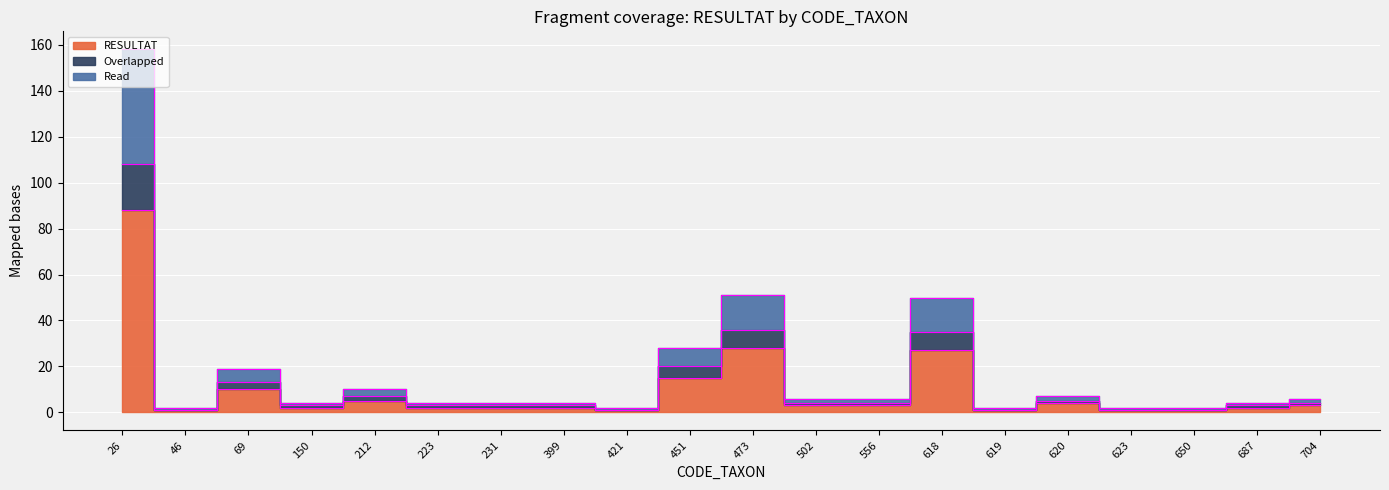

What is the difference between the highest and lowest values at 231?

2